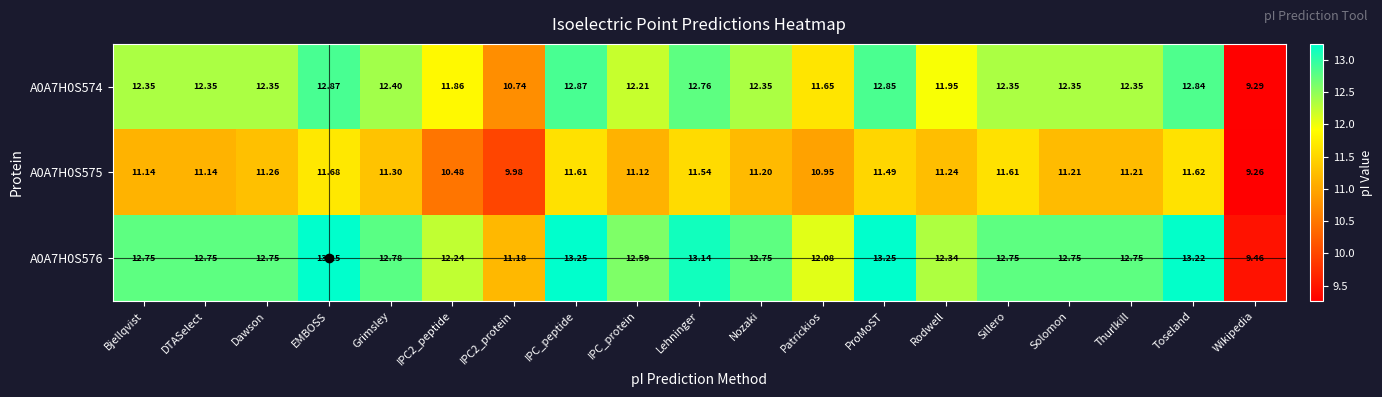

List the series in order of their overall mean, highest first.

A0A7H0S576, A0A7H0S574, A0A7H0S575